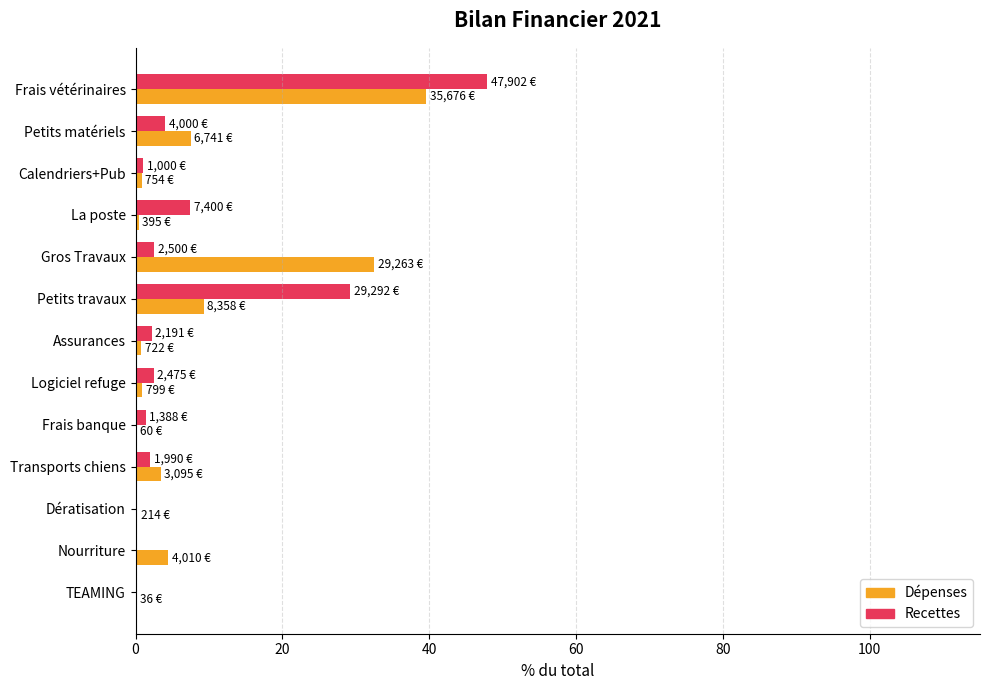

How many categories are shown in the chart?

13